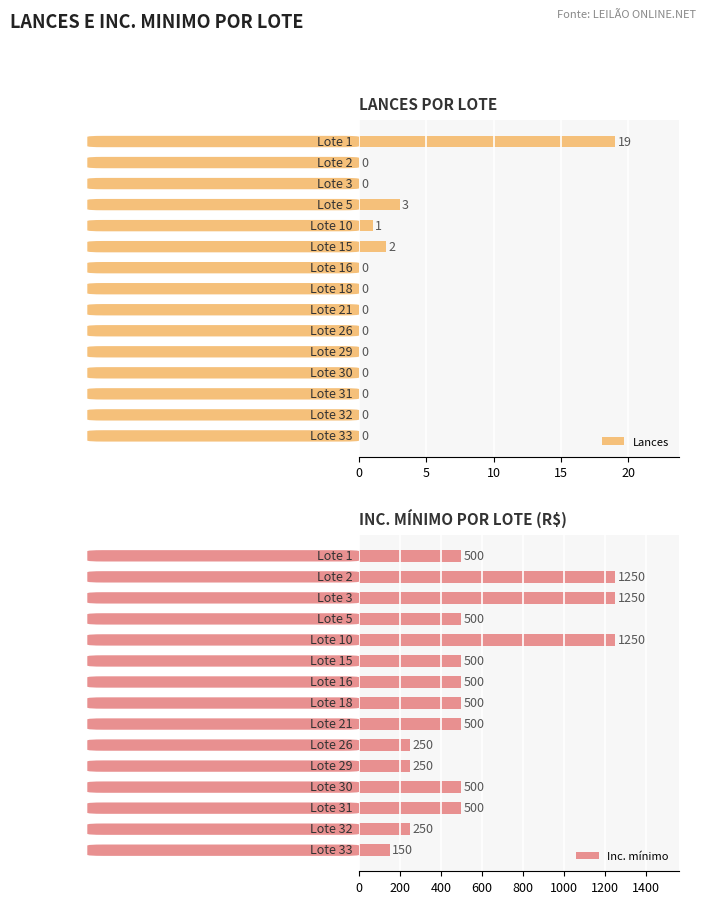

What is the minimum value for Inc. mínimo?

150